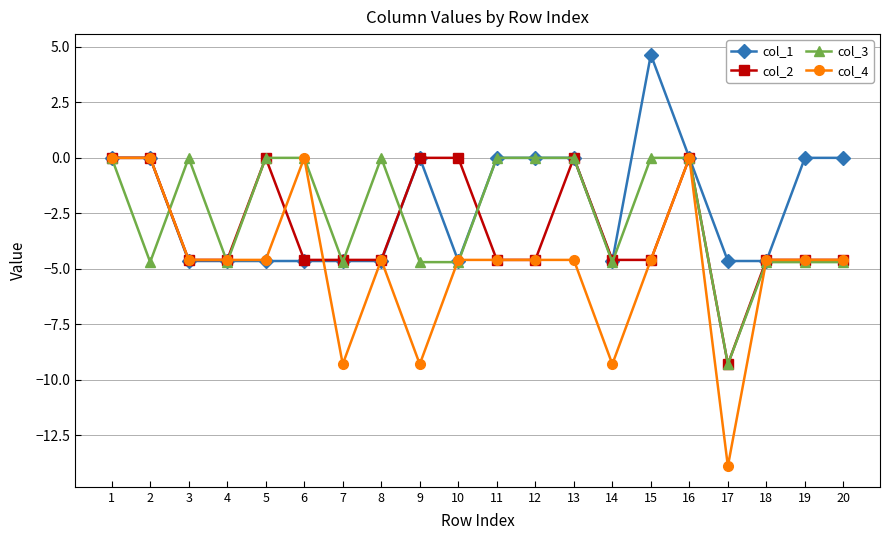

What is the total value across all series at 2?

-4.7